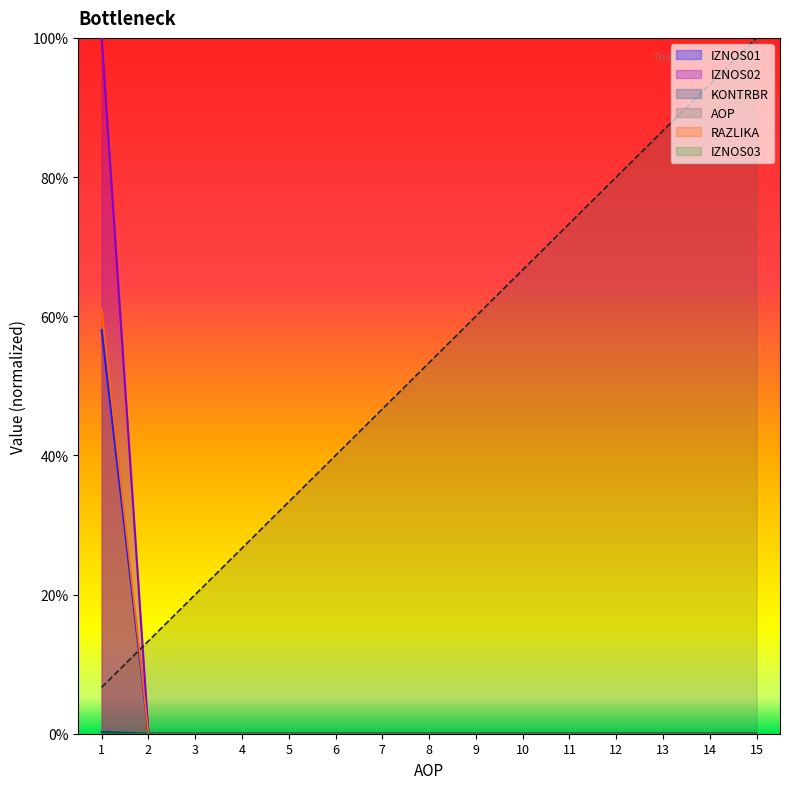

Does the chart display data point markers on the line(s)?

No